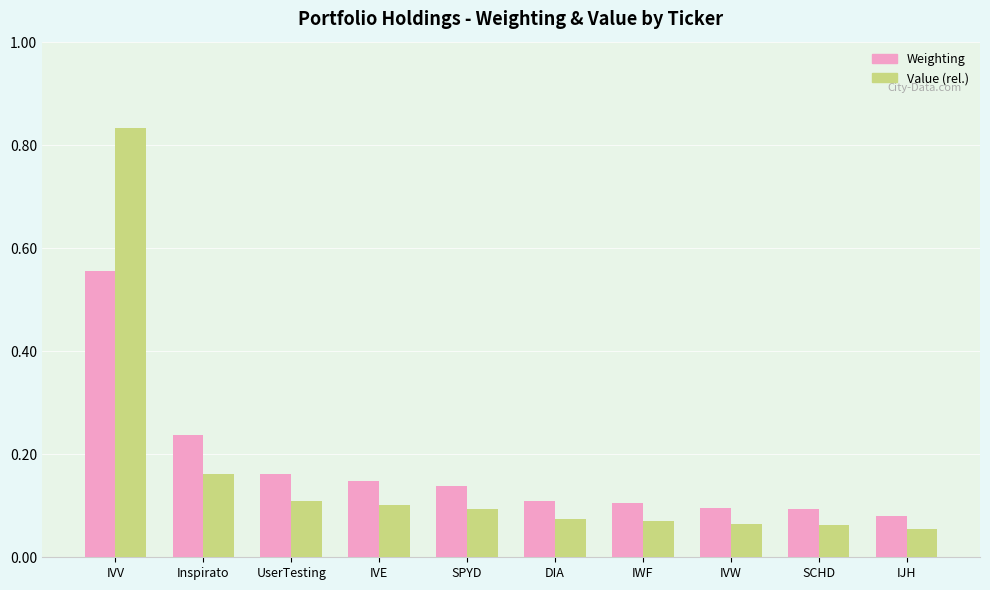

Which category has the highest value across all series?

IVV